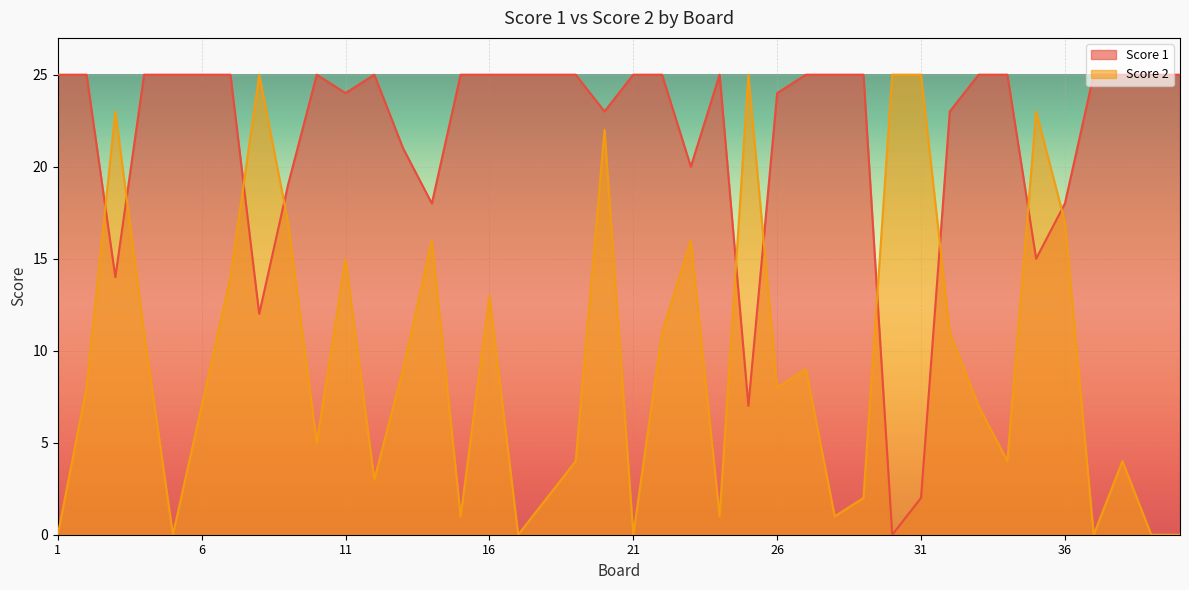

Where is the first local minimum for Score 1?

3